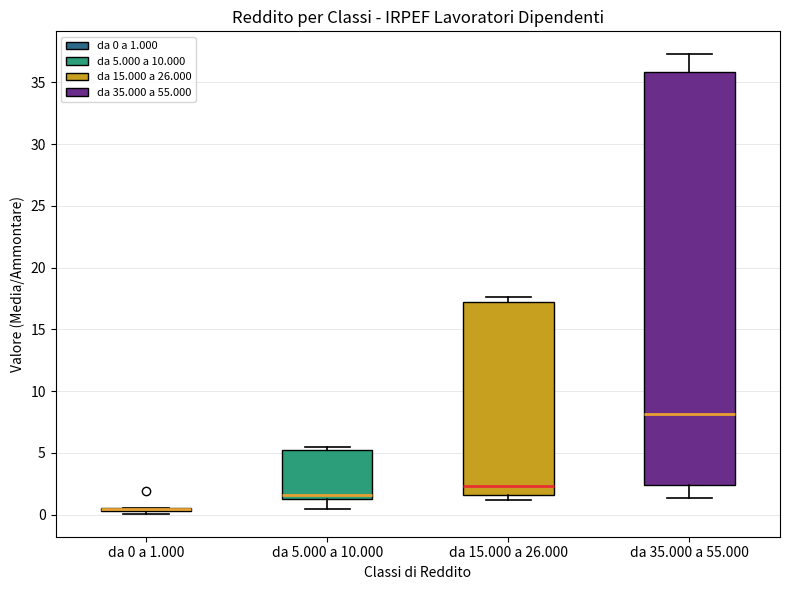

Where does the median line of the box for da 35.000 a 55.000 sit on the y-axis? The values are not printed on the chart, so give them approximately, as read against the axis.

8.0